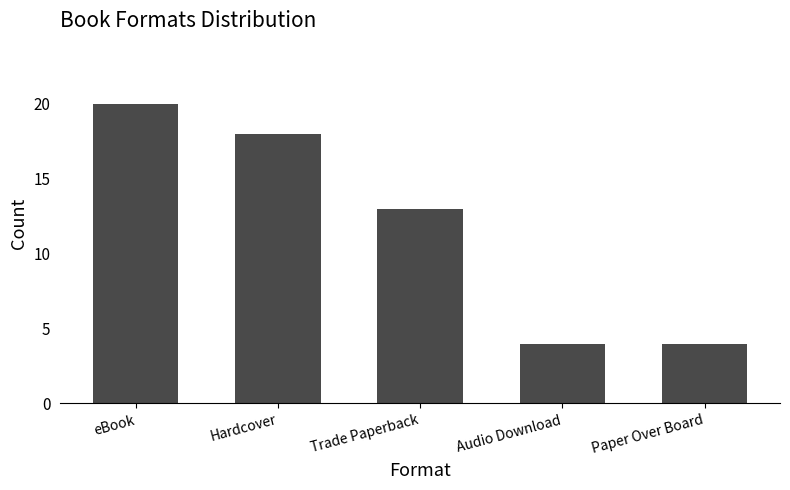

Which has a higher value, eBook or Audio Download?

eBook